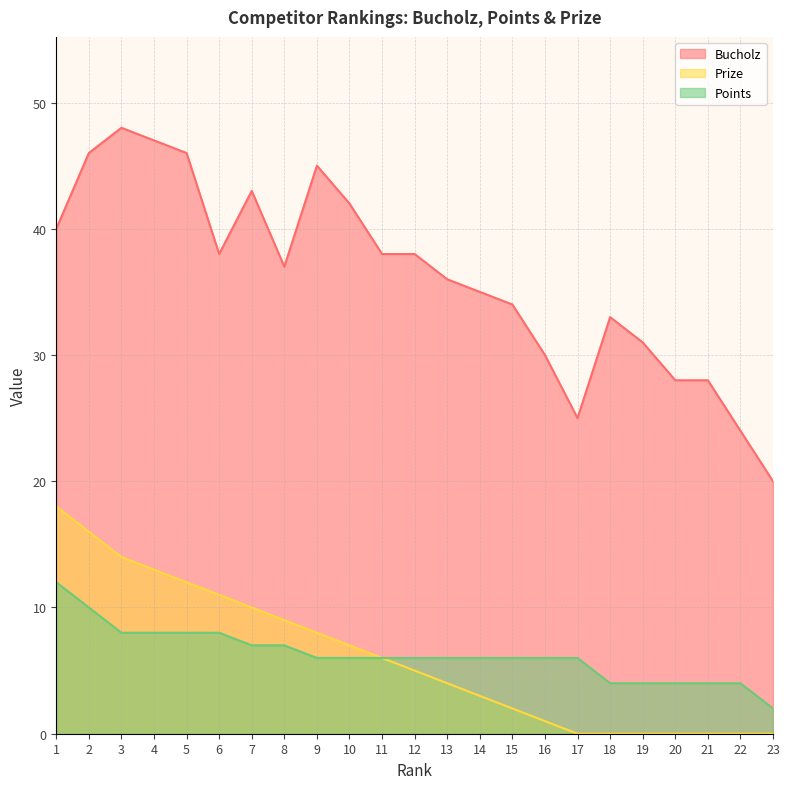

True or false: Prize and Bucholz intersect in this chart.

False